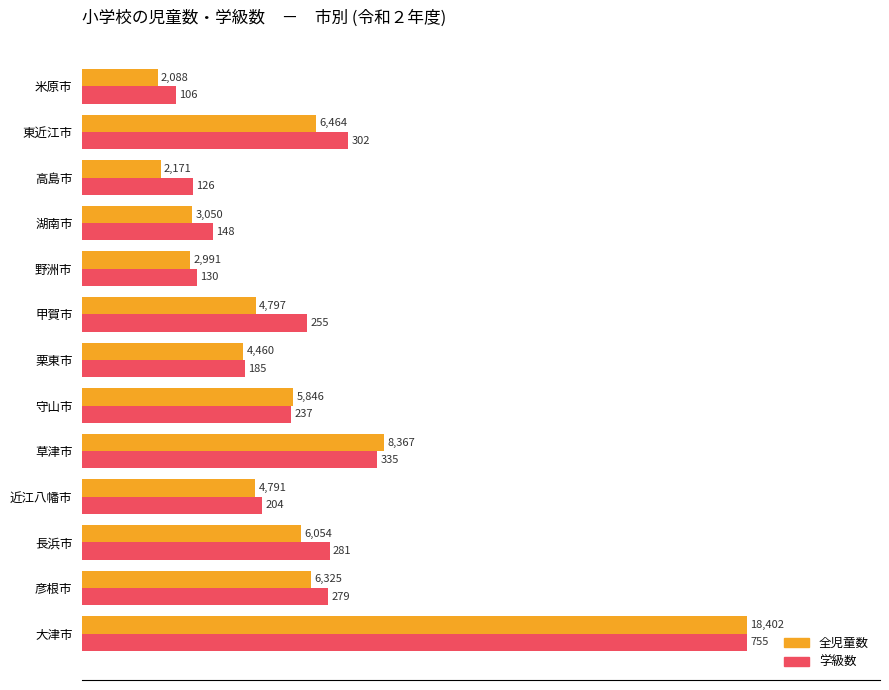

What are all the series names shown in the legend?

全児童数, 学級数